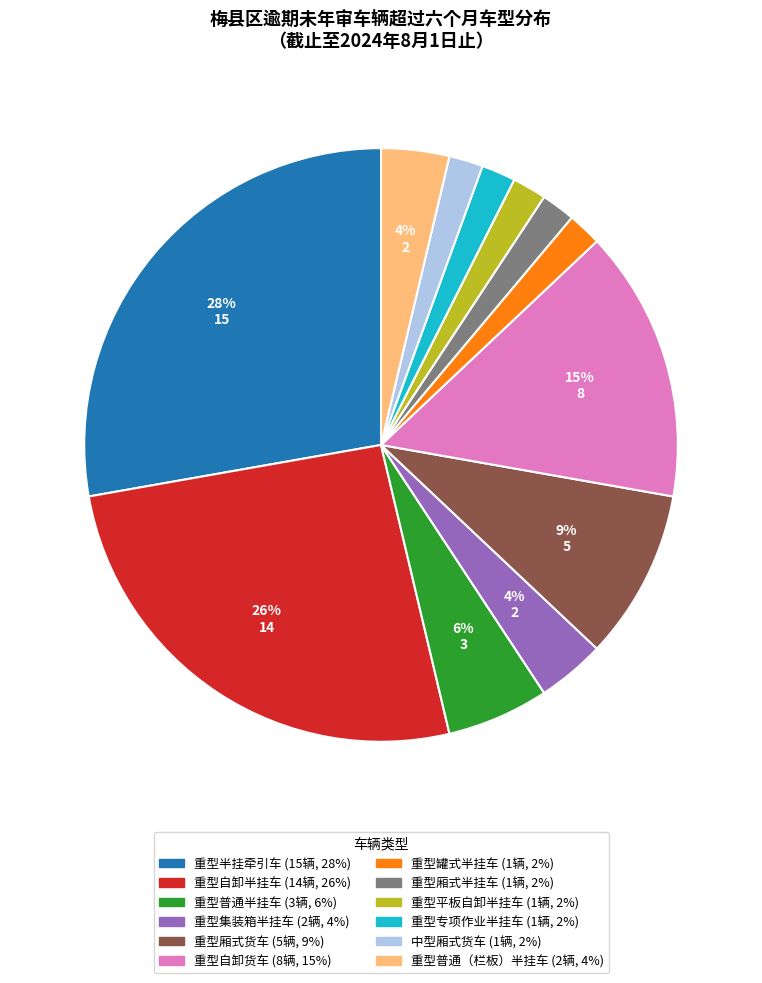

What percentage is the 重型平板自卸半挂车 slice, to the nearest percent?

2%